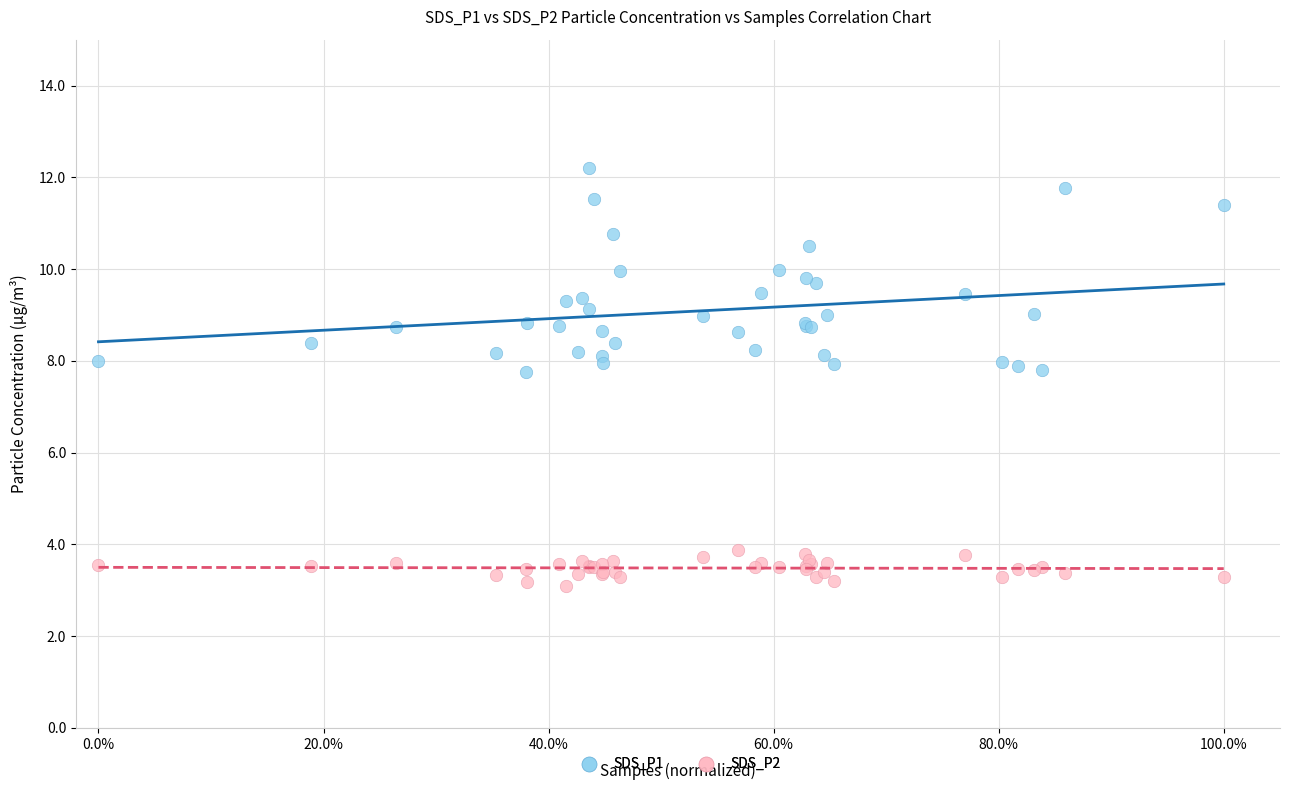

Which series contains the lowest Y value?

SDS_P2